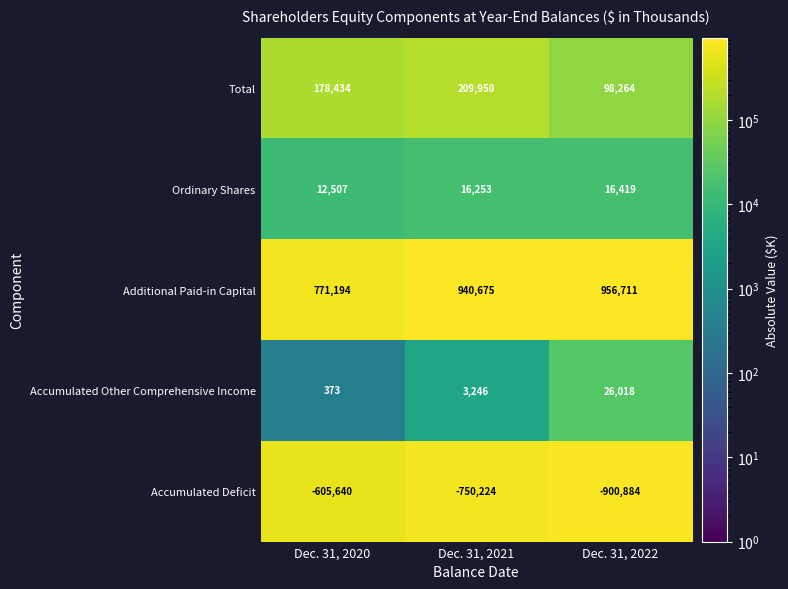

At which category is the sum across all series the highest?

Dec. 31, 2021